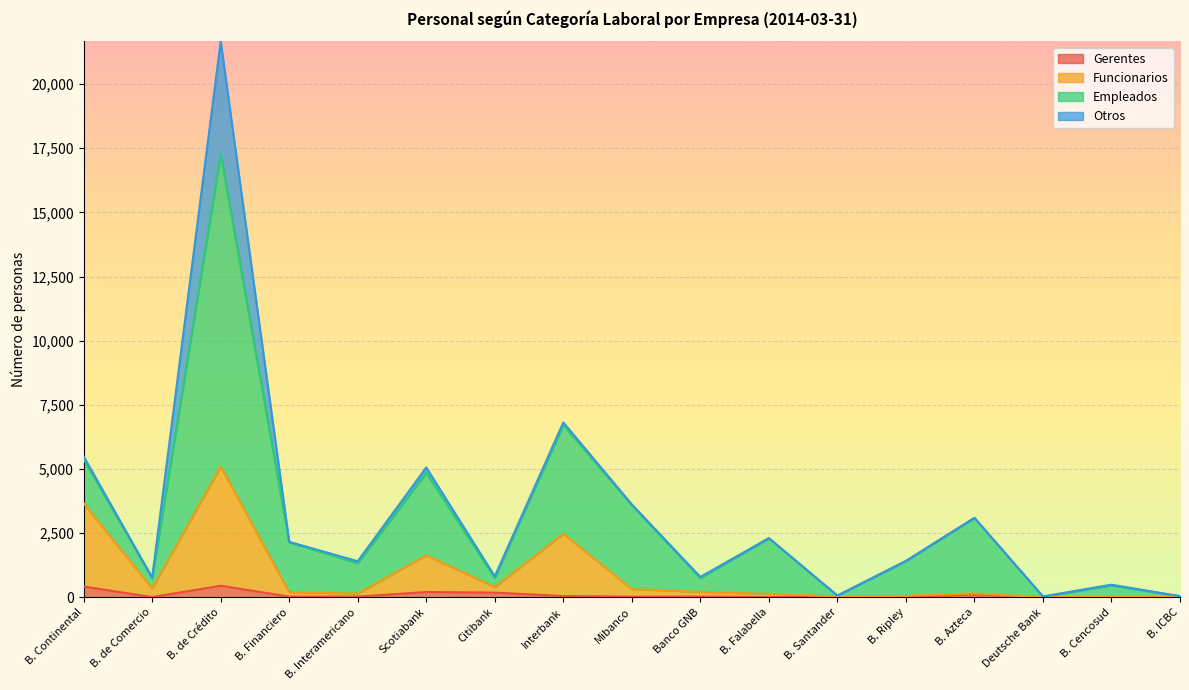

At which category is the sum across all series the highest?

B. de Crédito